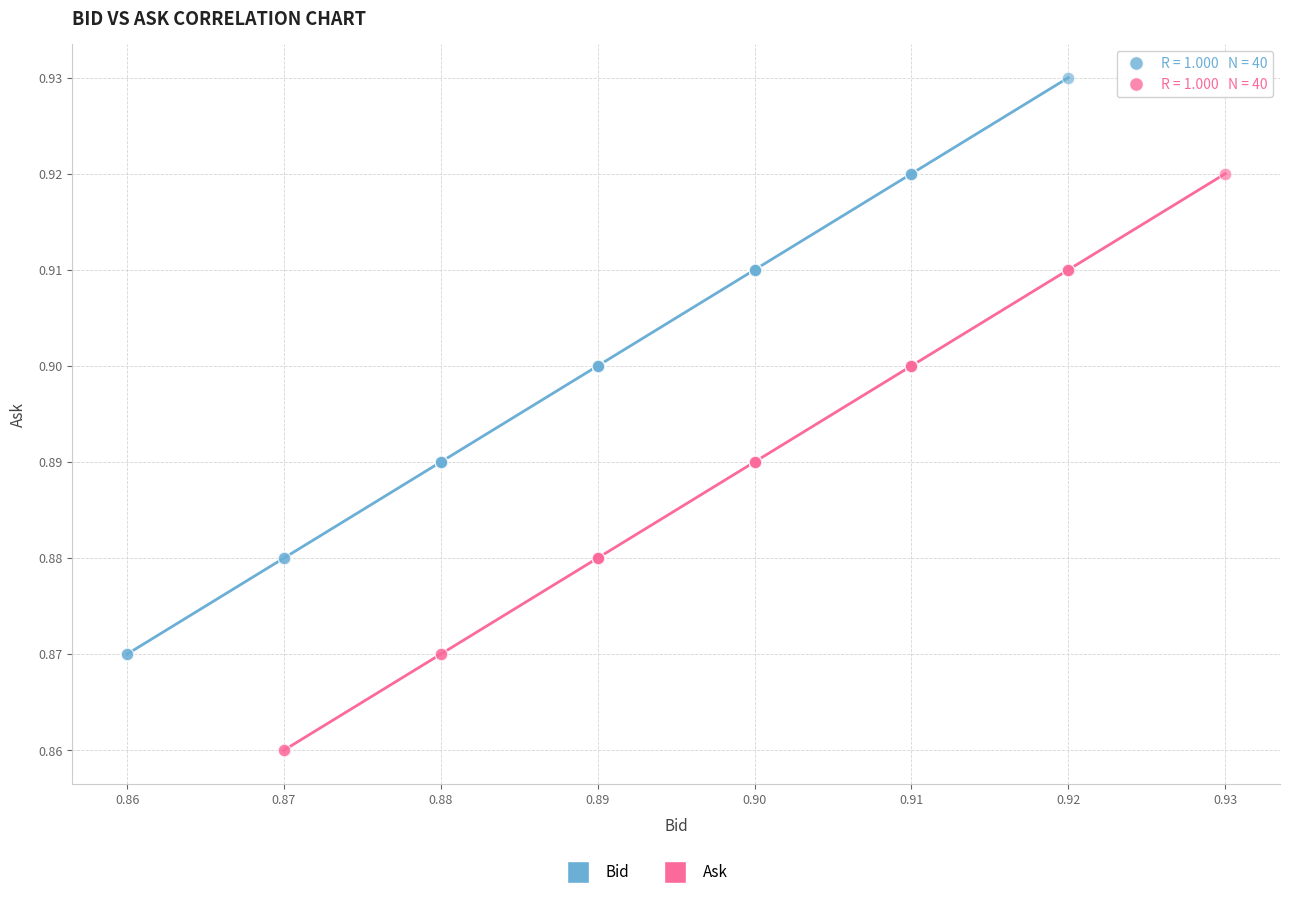

Which series reaches the minimum Y coordinate?

Ask